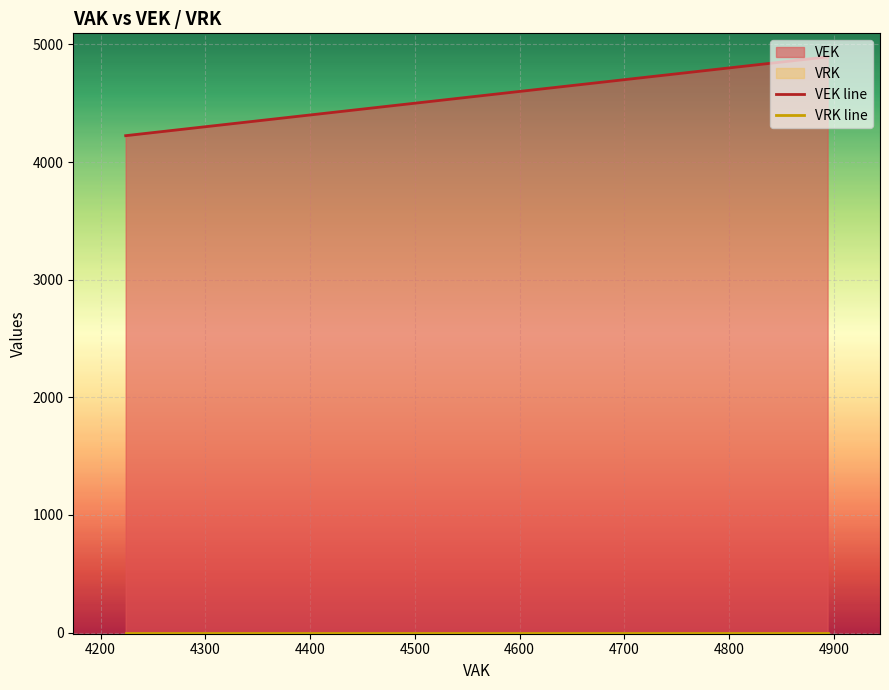

What is the value of the VEK line point at the 8th from the left?

4894